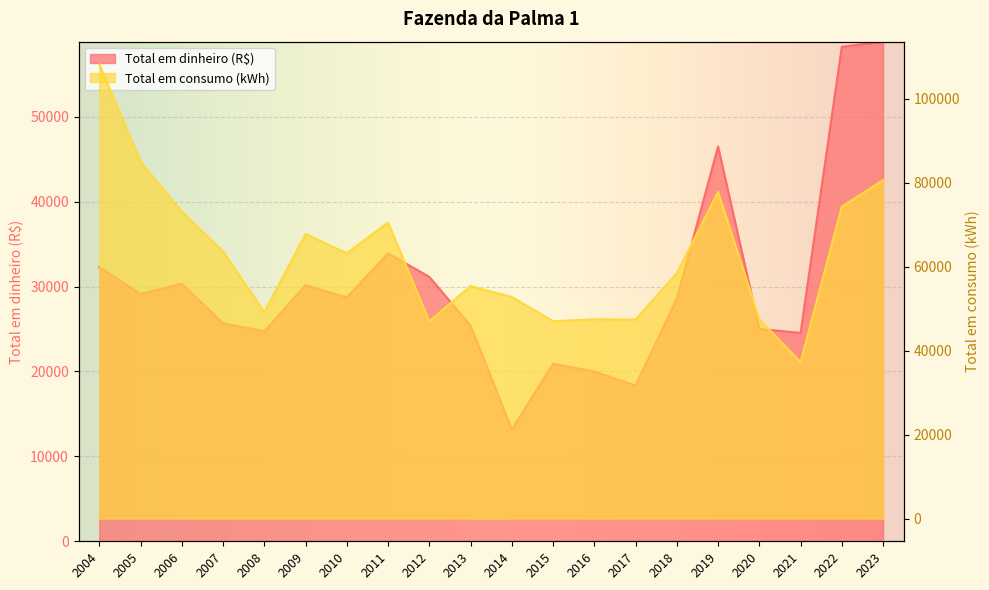

What is the smallest value displayed?

13182.7